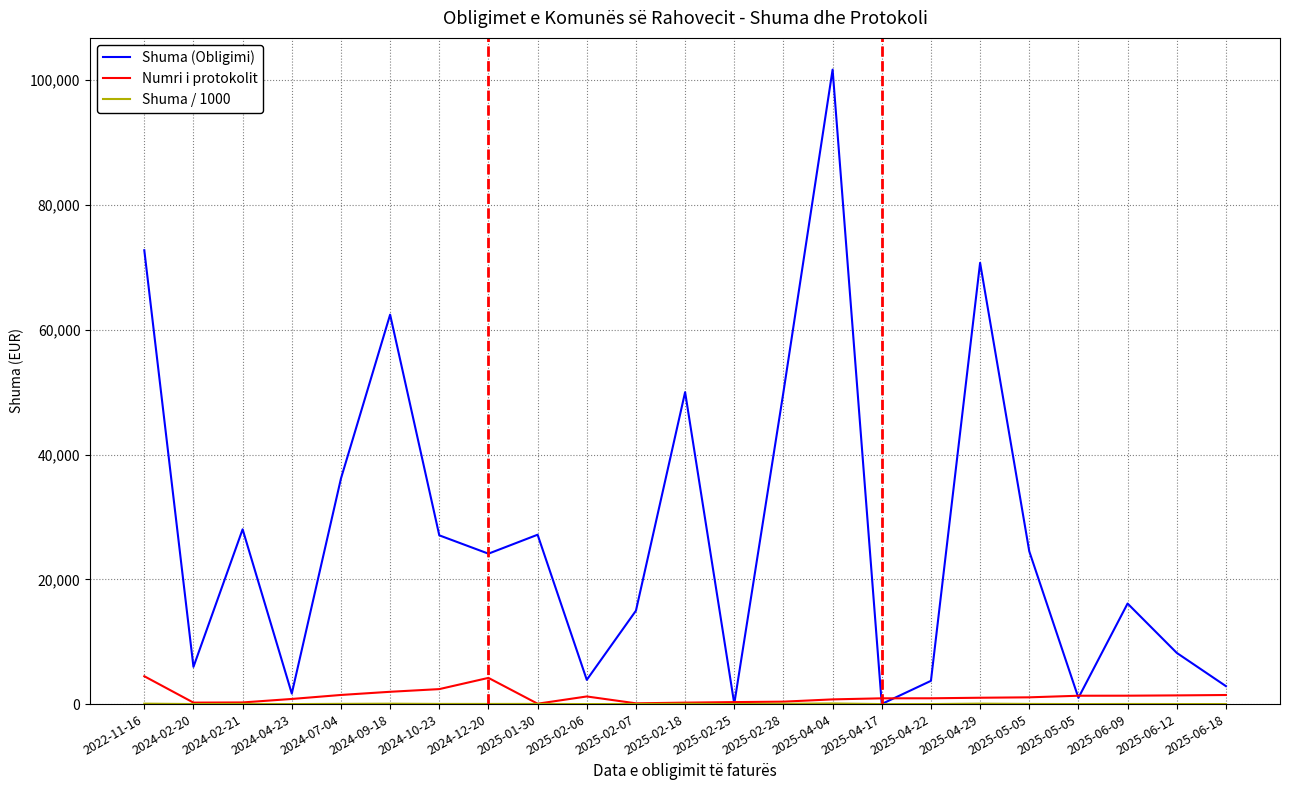

How many distinct data groups are displayed?

3